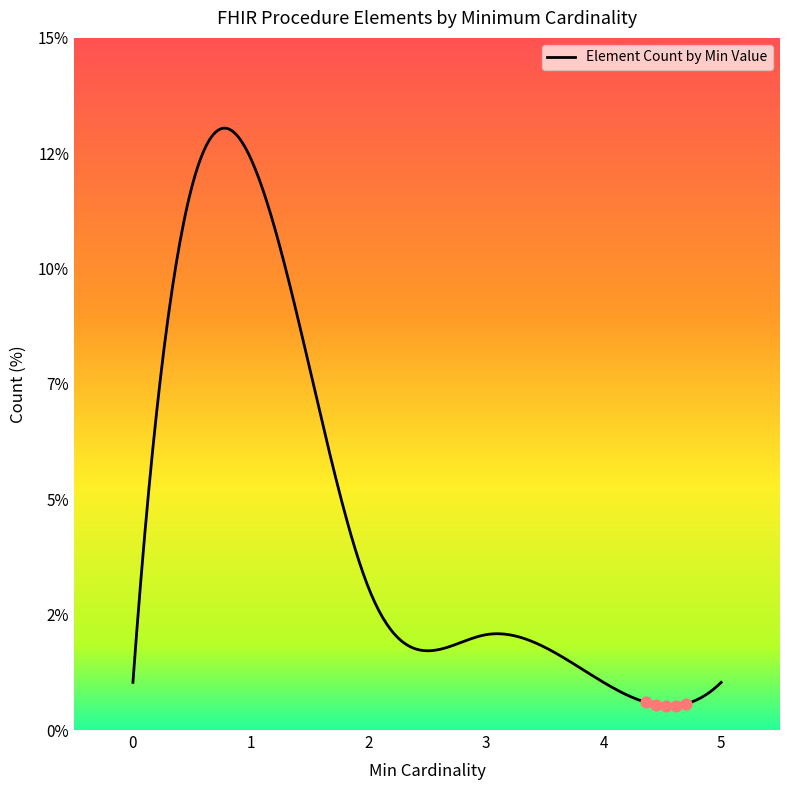

What is the ratio of the value at 3 to the value at 0?

2.0